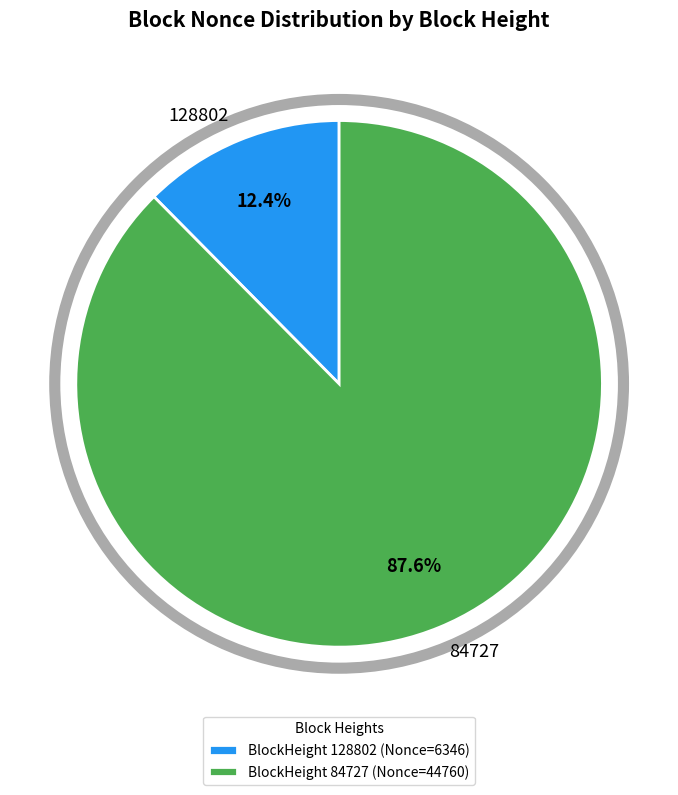

How many slices are in this pie chart?

2